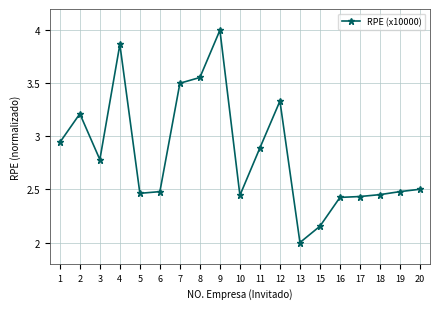

True or false: there are more than 0 points higher than both neighbors.

True